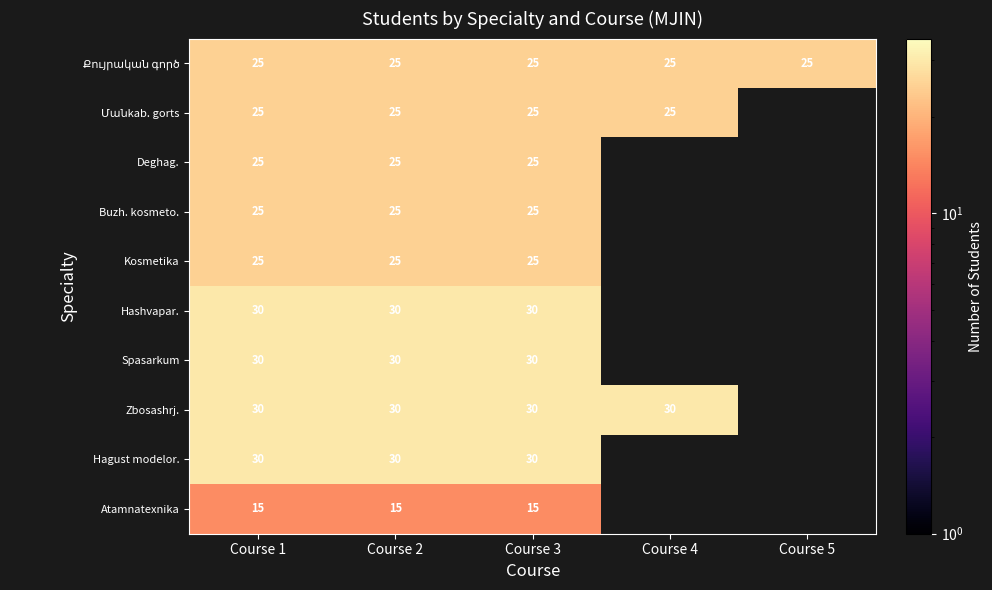

True or false: Zbosashrj. has a value of 30 at Course 3.

True